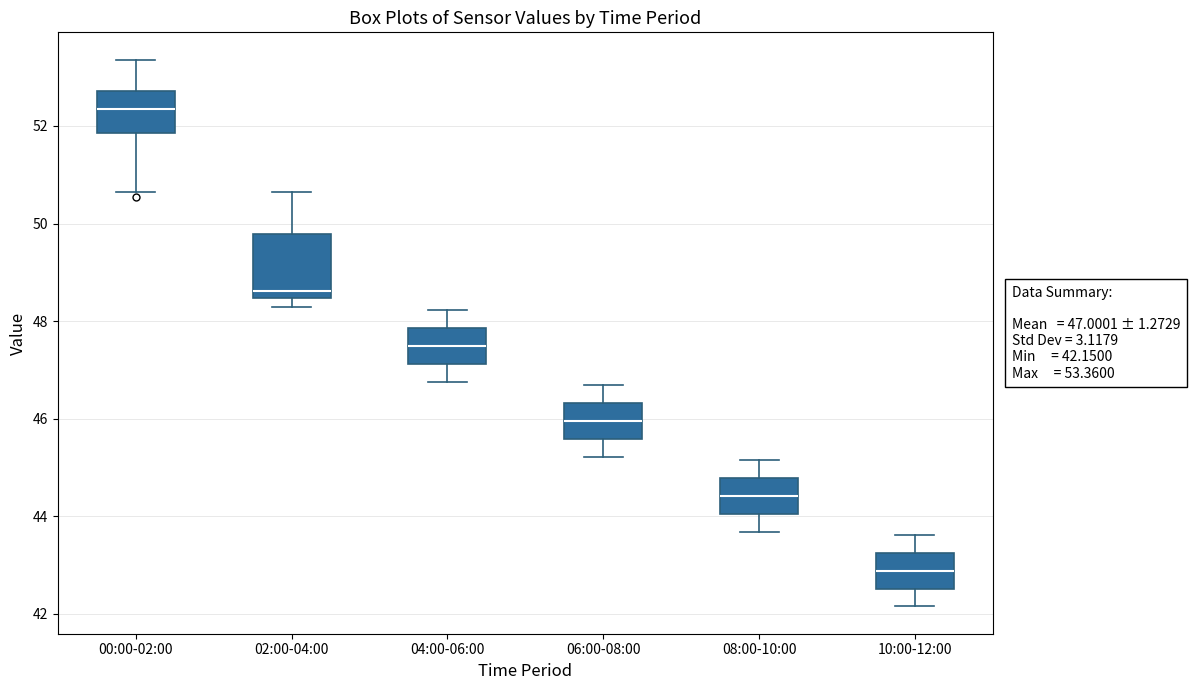

Which box is the tallest, from its lower edge to its upper edge?

02:00-04:00